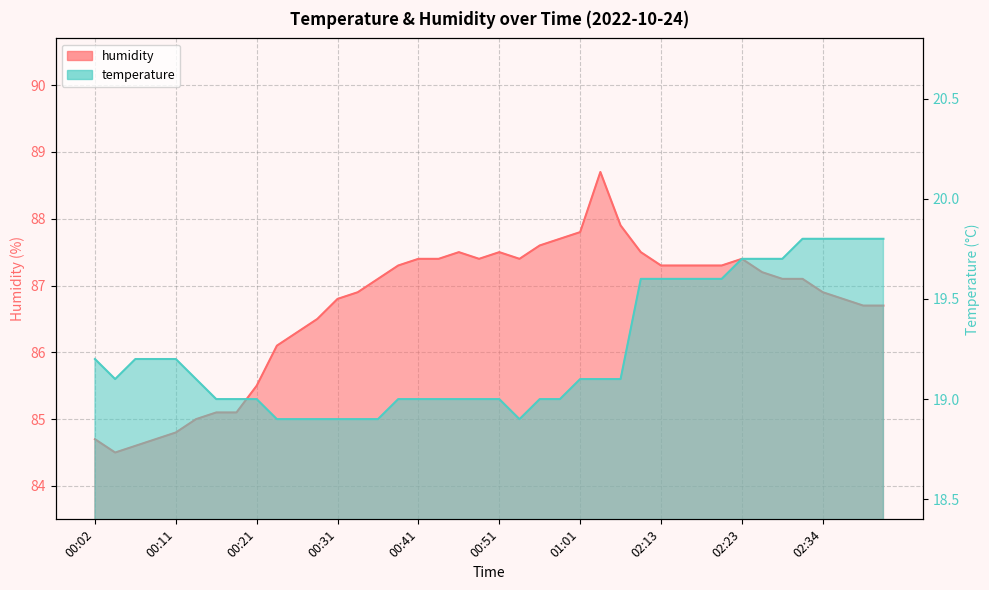

True or false: humidity and temperature cross at least once.

False